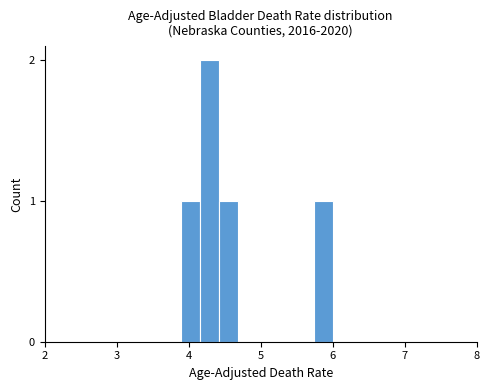

Around what value on the x-axis is the tallest bar? Give the approximate position of its centre, as read against the axis.

4.3